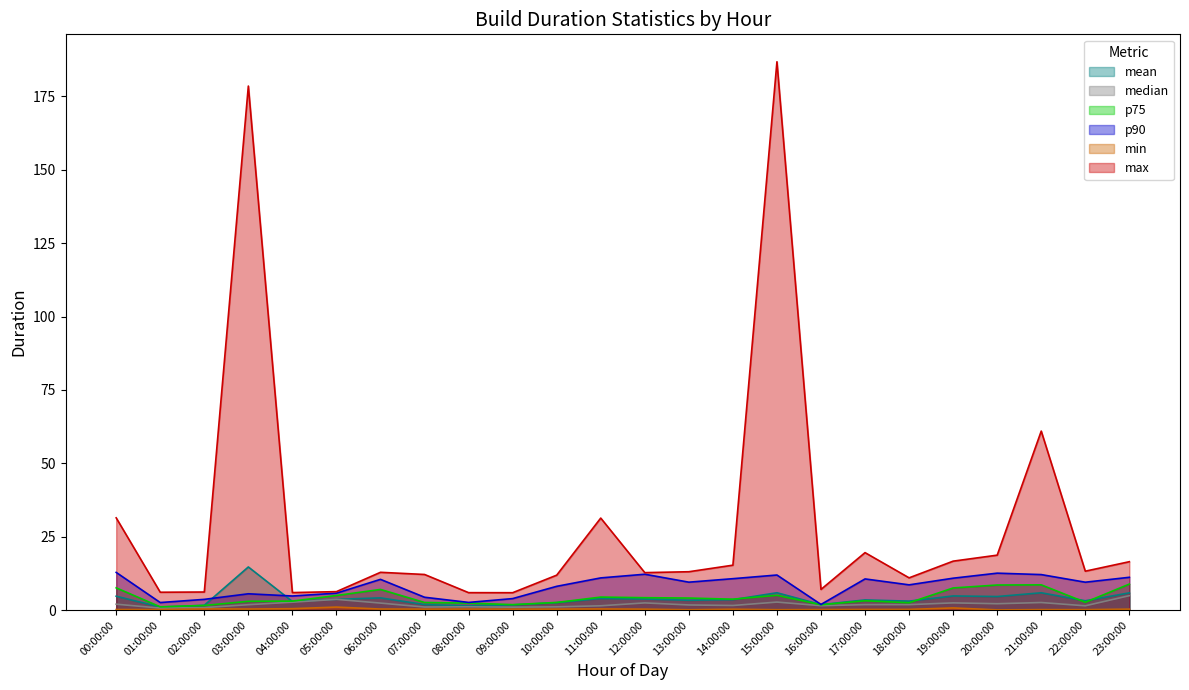

What is the minimum value for max?

5.9